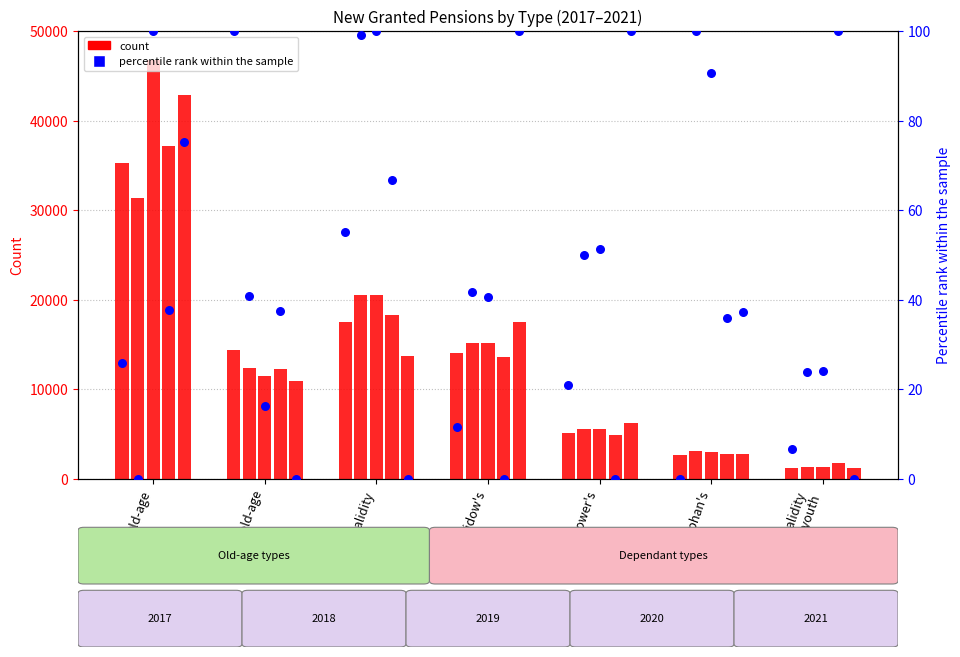

At which category is the sum across all series the highest?

Old-age